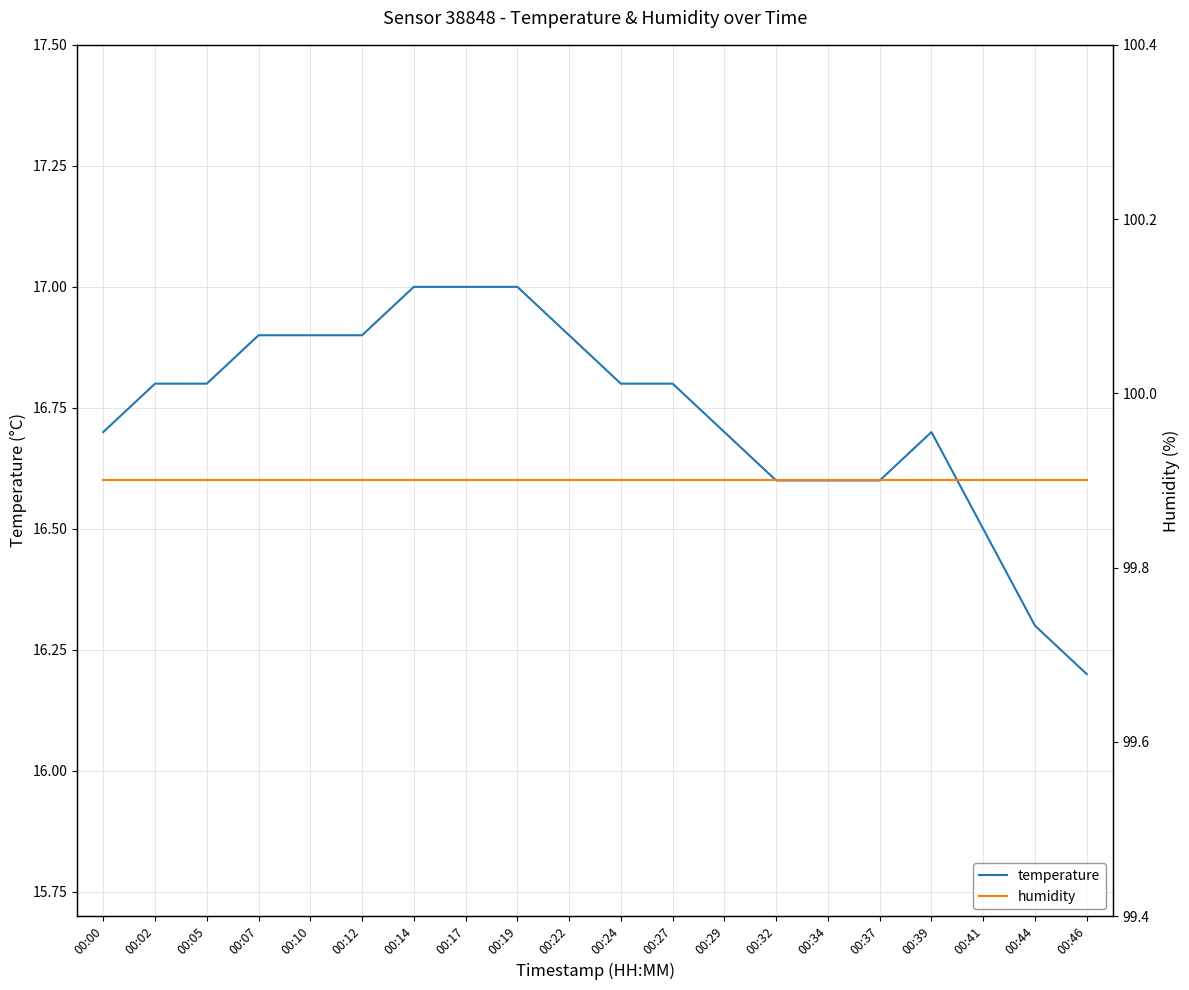

Which series changed the most between 00:00 and 00:14?

temperature